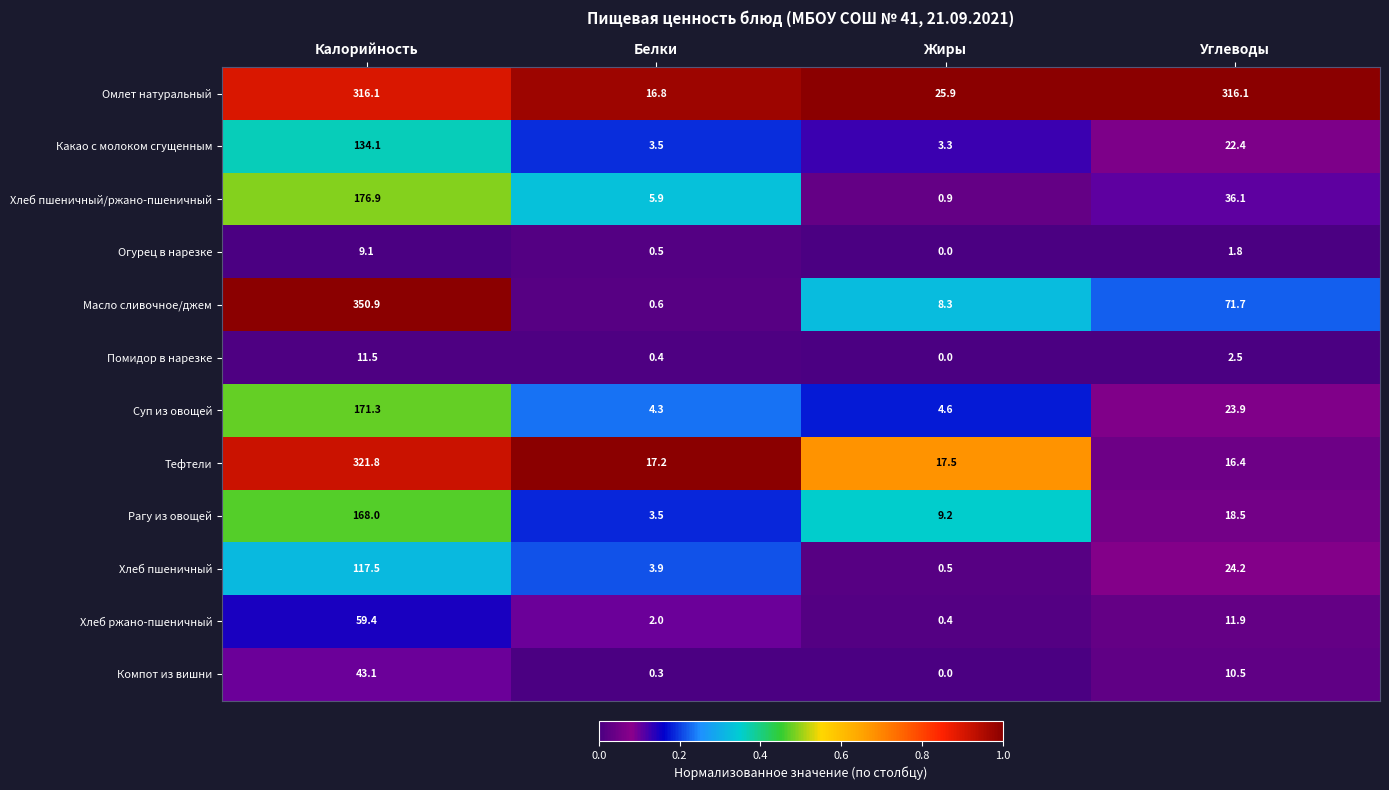

Rank the categories by Тефтели value from highest to lowest.

Калорийность, Жиры, Белки, Углеводы